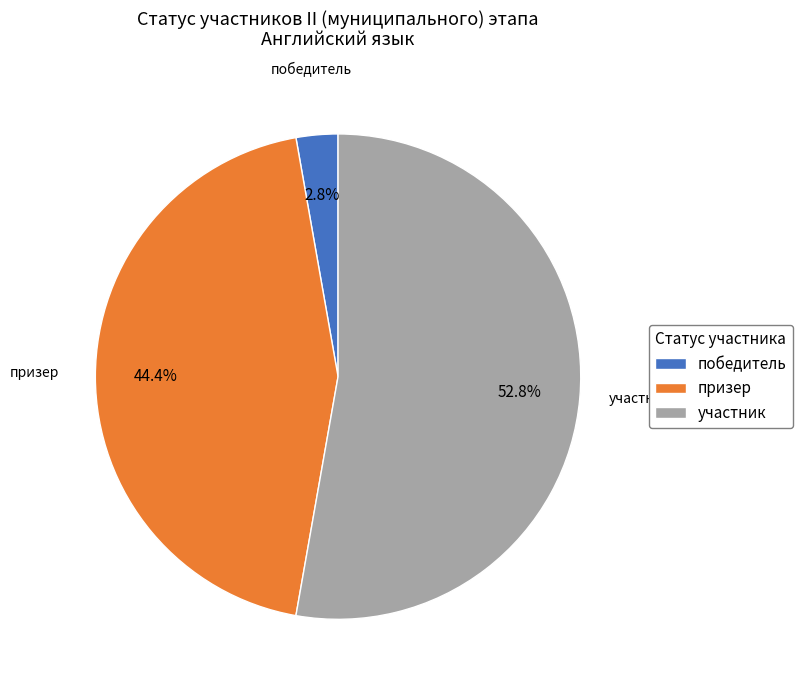

What is the largest slice in the pie chart?

участник